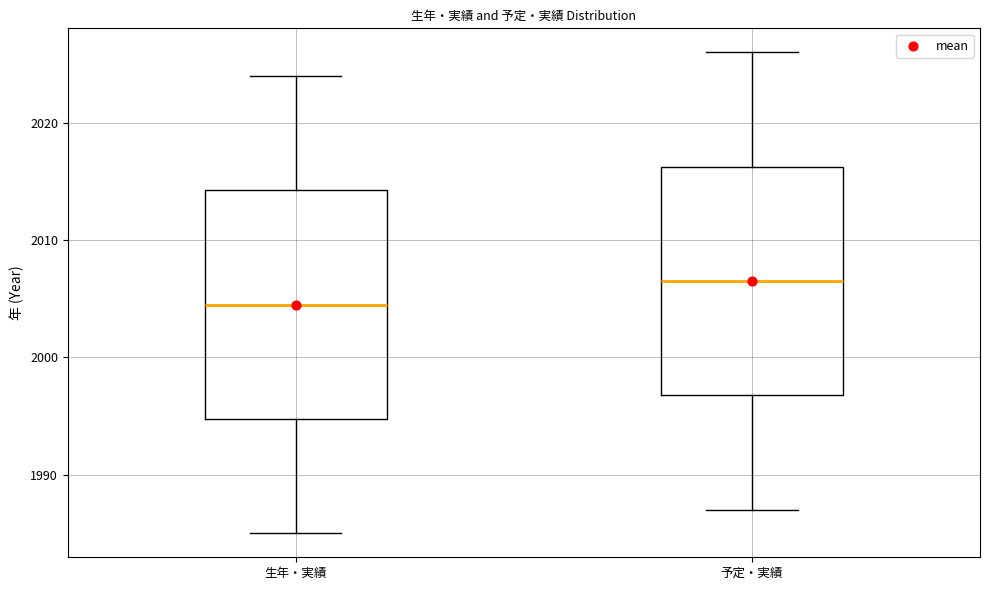

Where does the lower whisker of the box for 予定・実績 end on the y-axis? The values are not printed on the chart, so give them approximately, as read against the axis.

1987